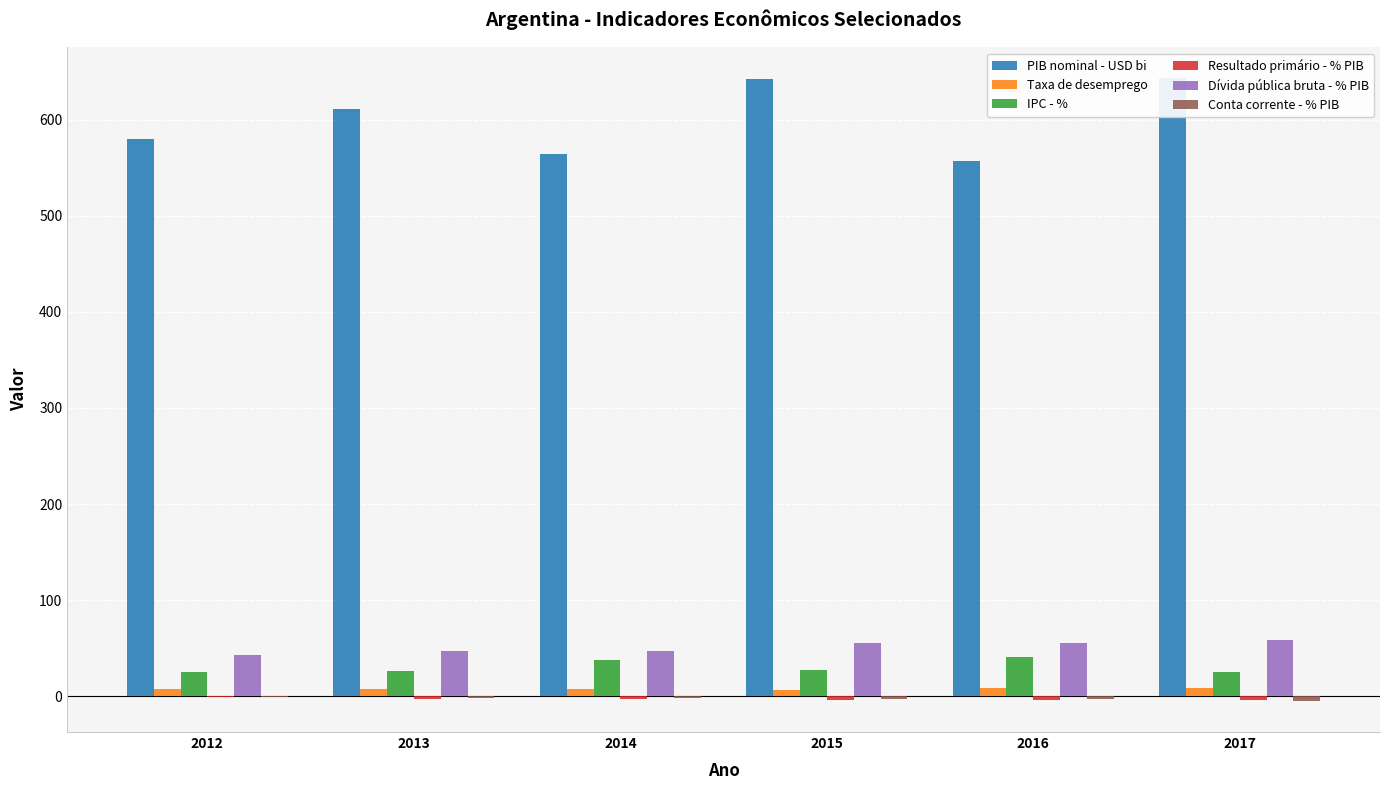

How many series are shown in this chart?

6